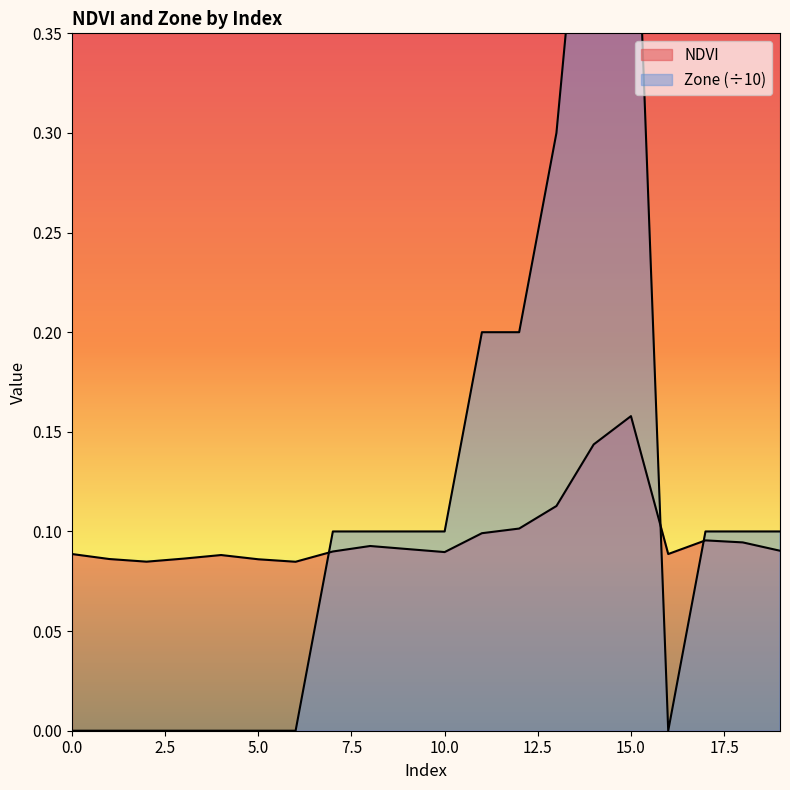

How many categories are shown in the chart?

20